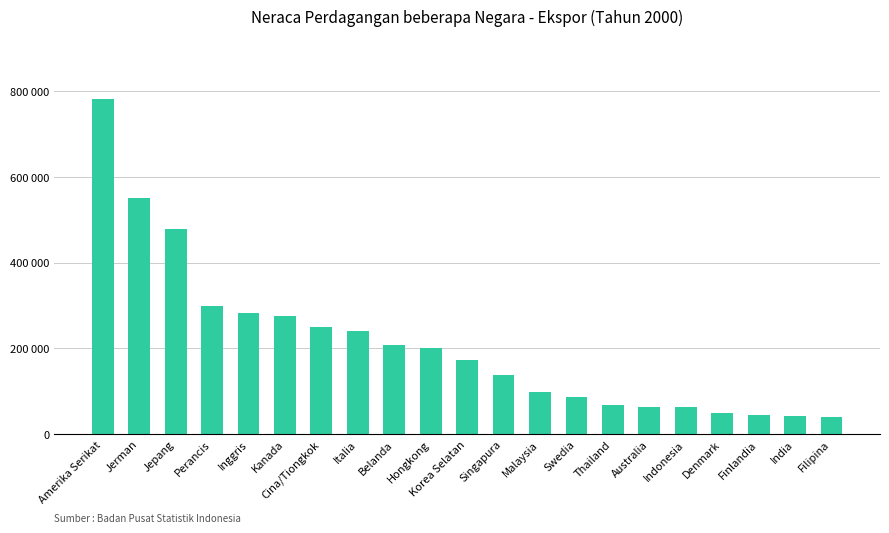

What is the label of the 4th bar from the right?

Denmark